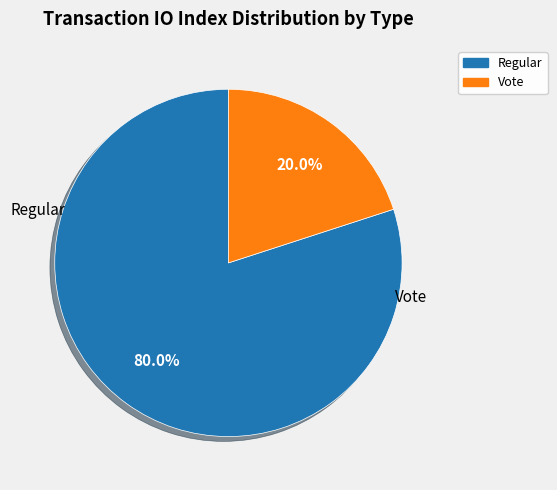

Combined, what portion of the pie is Regular and Vote?

100.0%